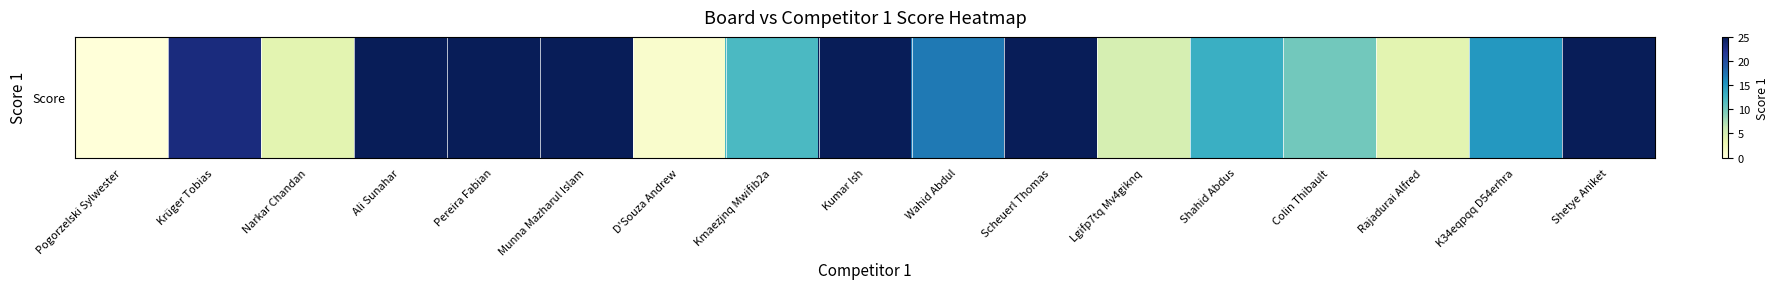

How many values are above zero?

16